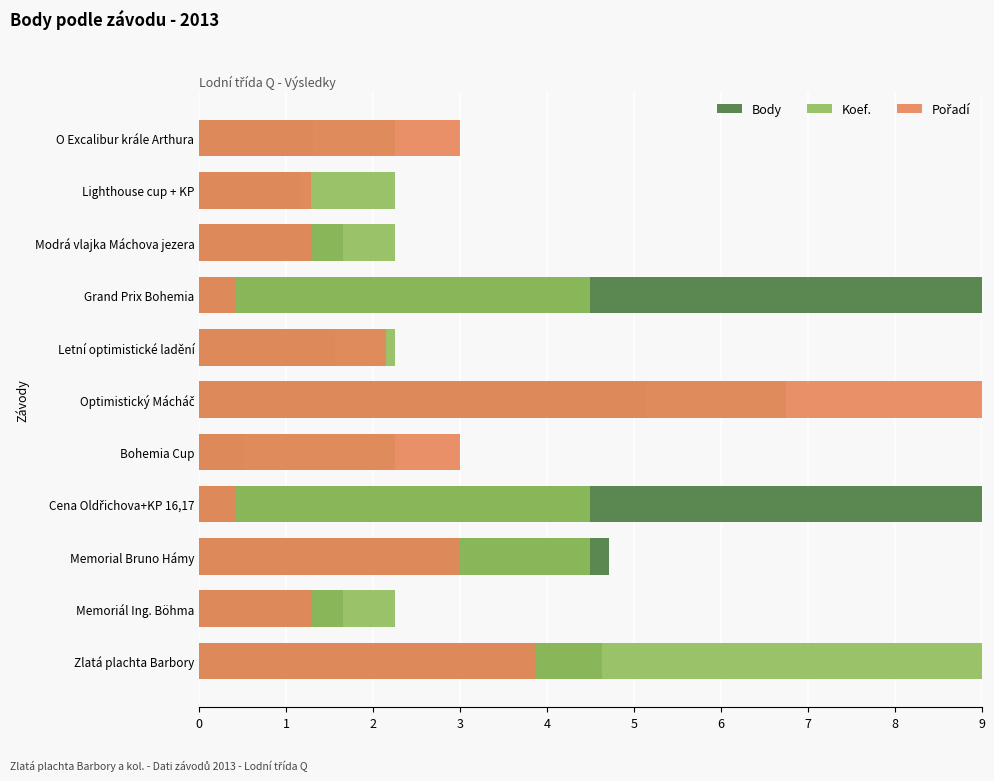

What is the value of the Body bar at the 3rd from the left?

4.7